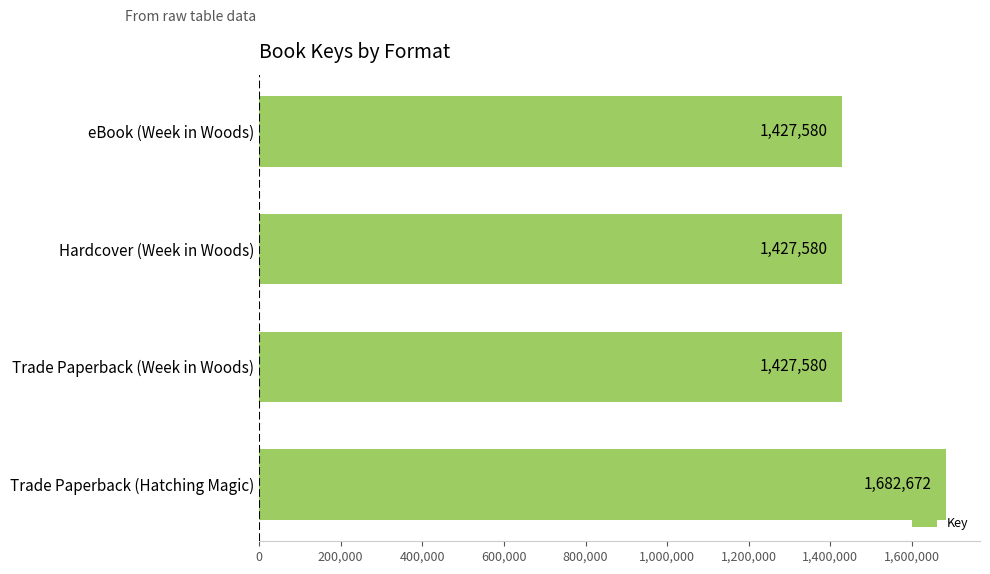

What is the change in value from Trade Paperback (Hatching Magic) to Hardcover (Week in Woods)?

-255092